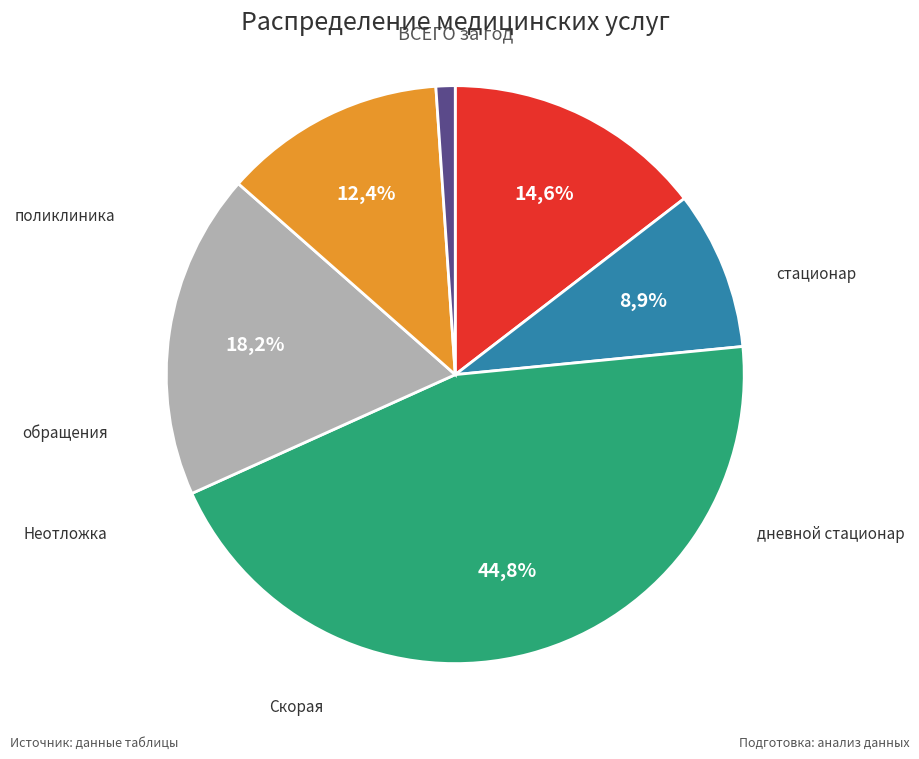

True or false: Неотложка accounts for 12% of the total.

True